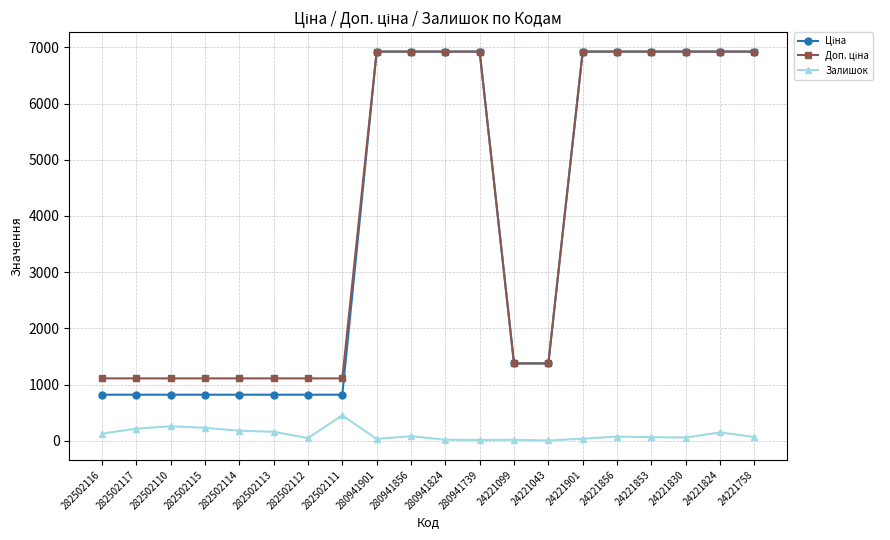

What is the approximate value of Залишок at 24221758?

65.0